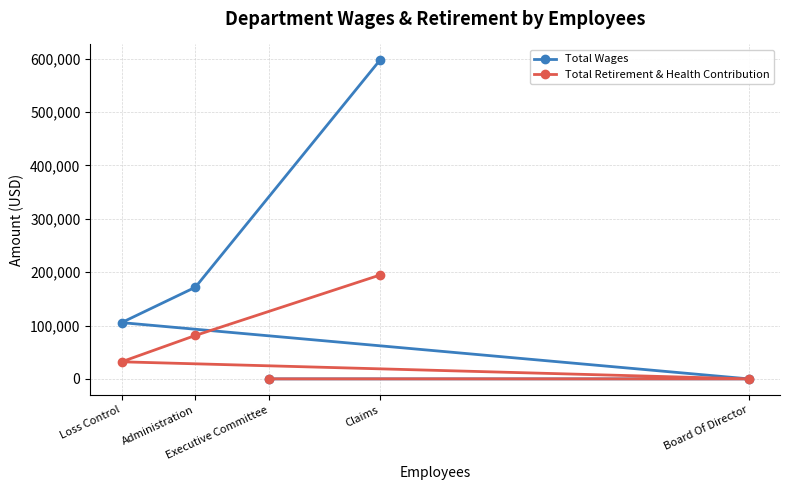

List the series in order of their overall mean, lowest first.

Total Retirement & Health Contribution, Total Wages